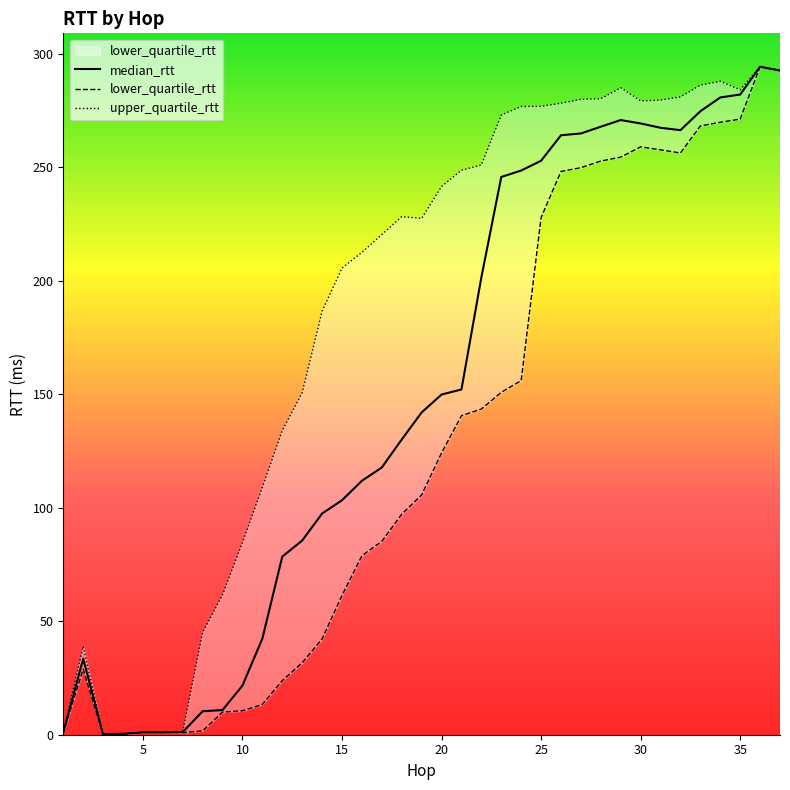

True or false: median_rtt has a value of 190.8 at 35.

False